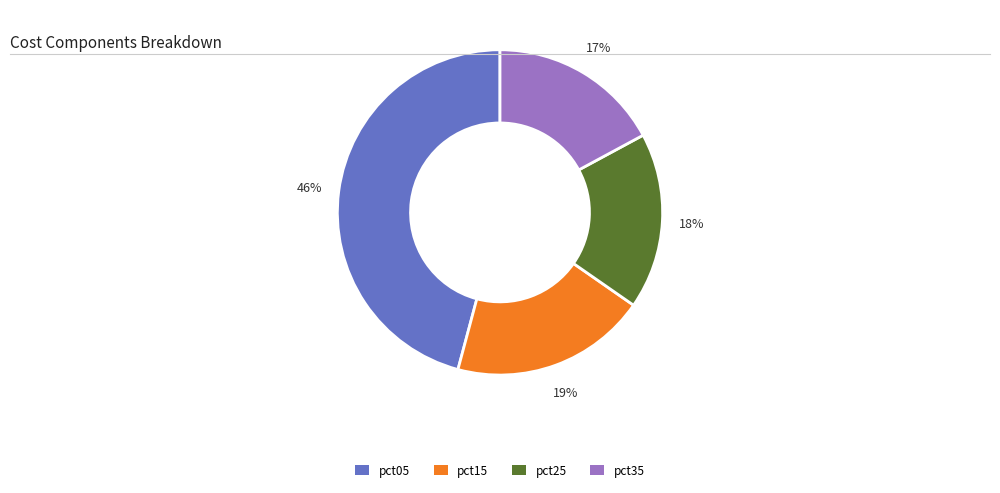

Is there any slice that represents more than half of the pie?

No